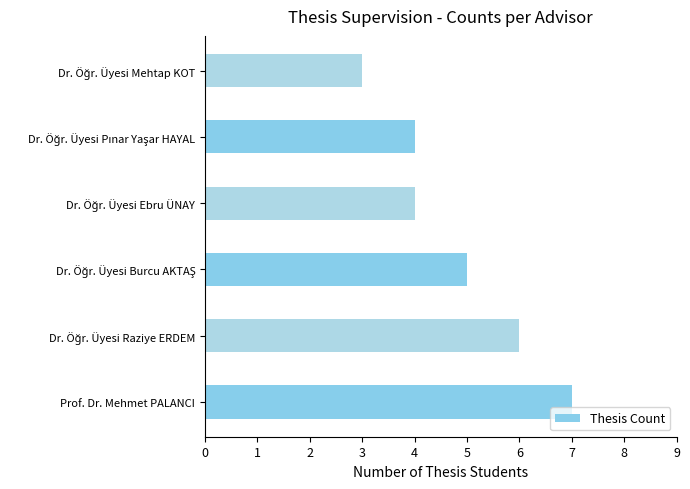

How many bars are there in total?

6